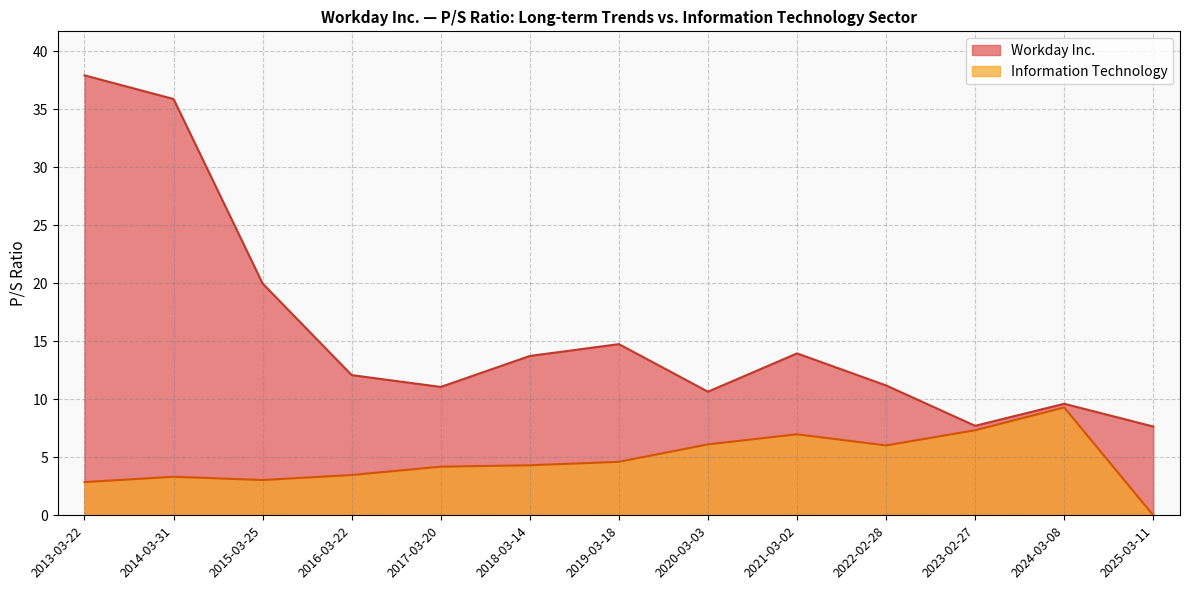

How many positive values does the Information Technology series have?

12